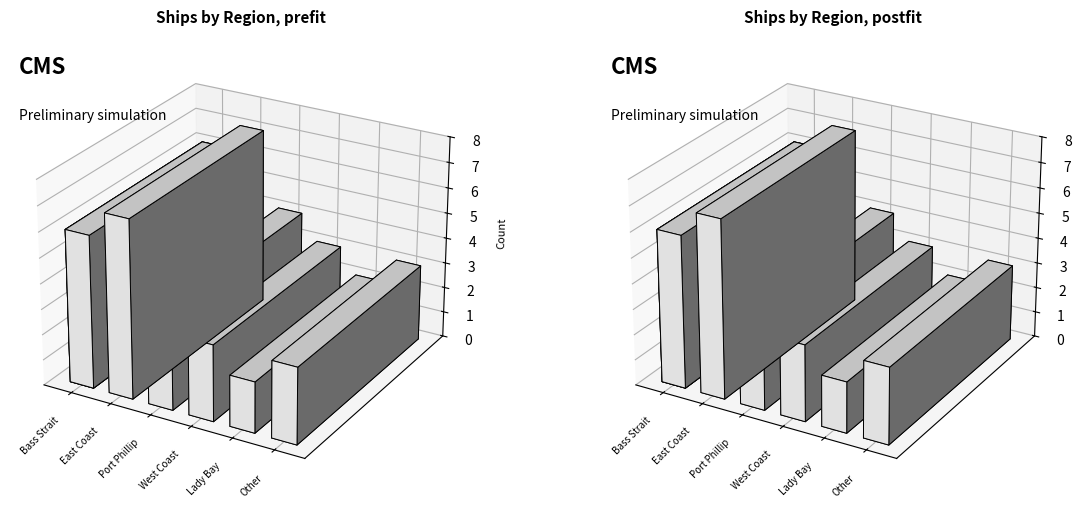

List the labels in order of value, smallest first.

Lady Bay, West Coast, Other, Port Phillip, Bass Strait, East Coast